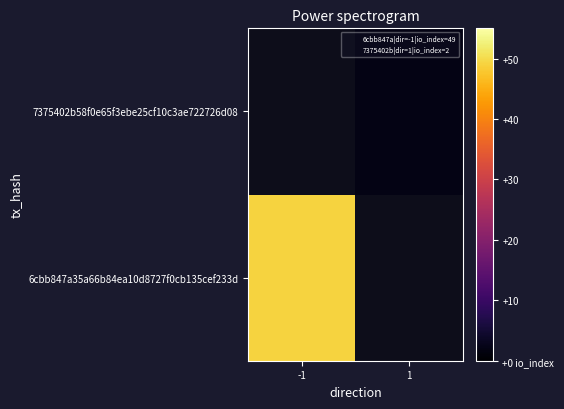

What is the maximum value shown in the chart?

49.0